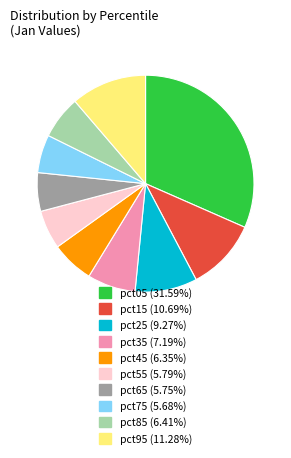

Is there a majority slice in this chart?

No